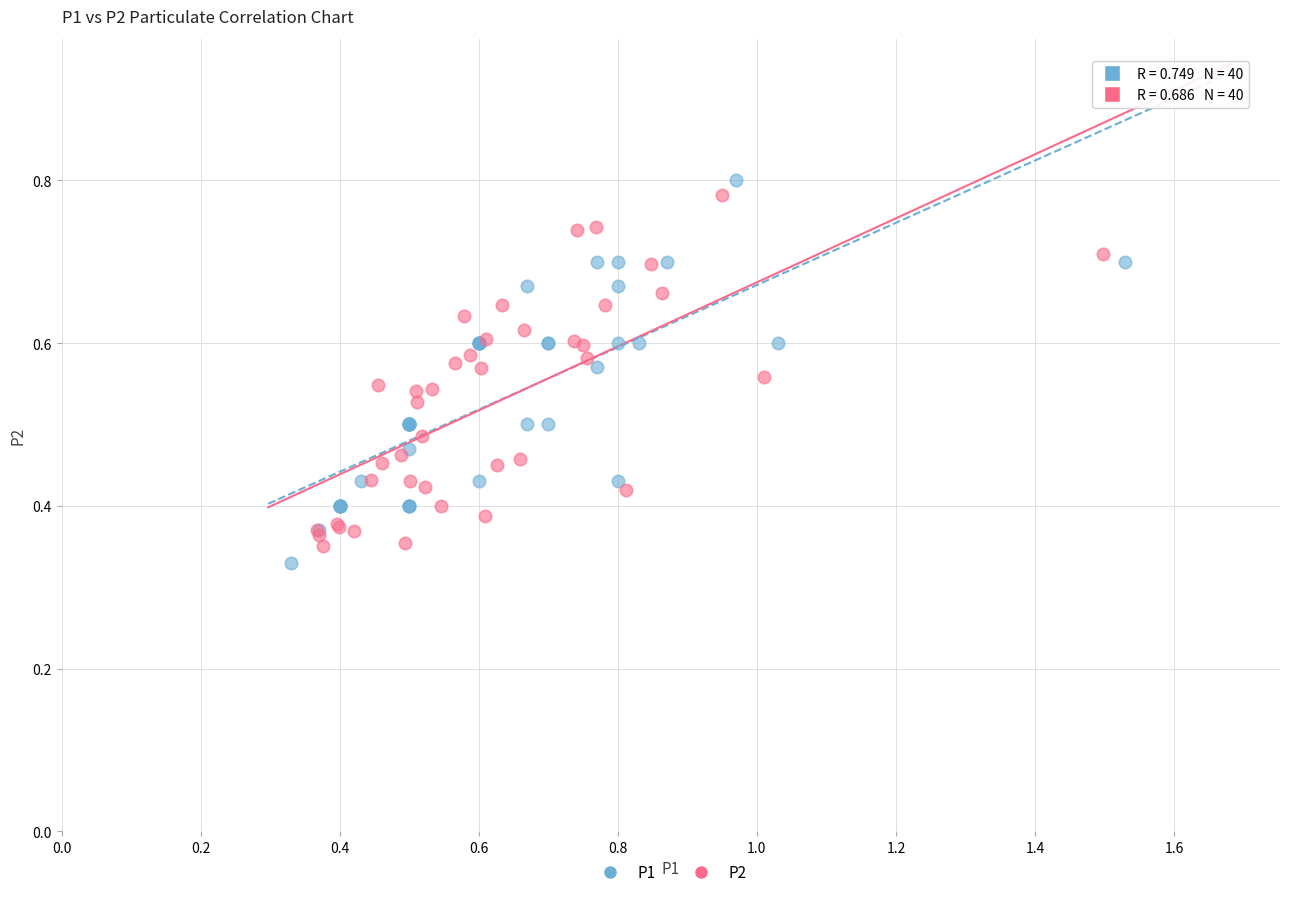

Which series contains the lowest Y value?

P1